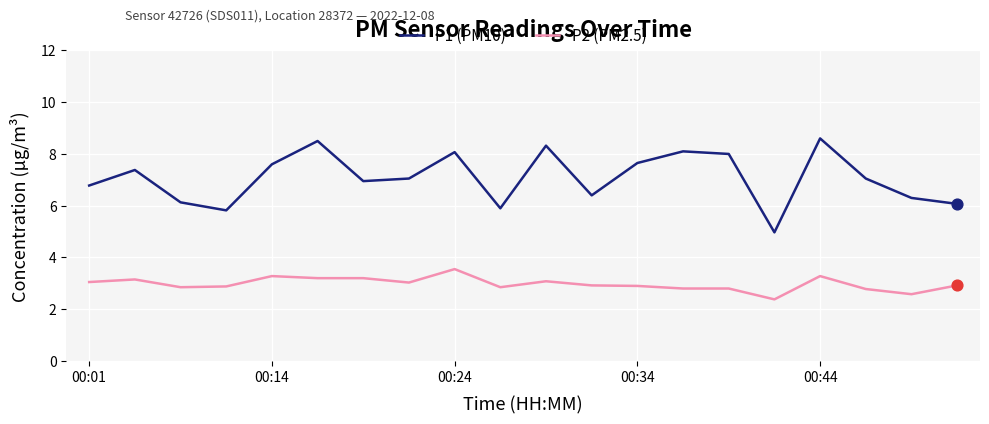

What is the smallest value displayed?

2.4